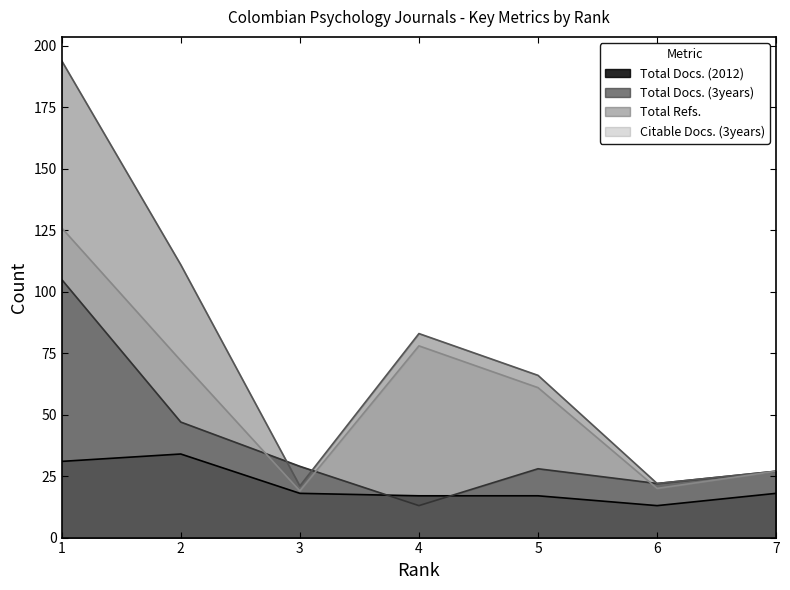

True or false: Total Docs. (2012) and Total Refs. intersect in this chart.

False